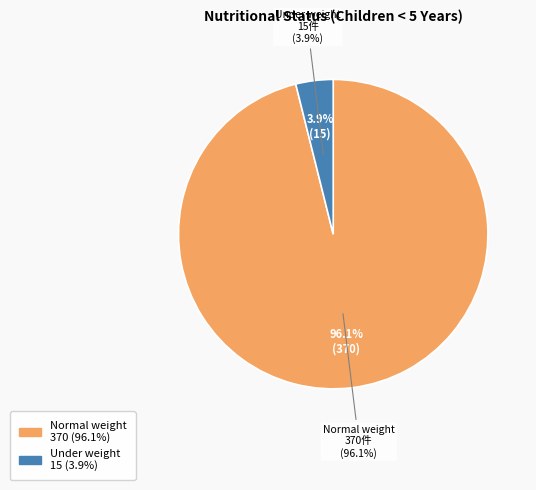

What is the largest slice in the pie chart?

Normal weight